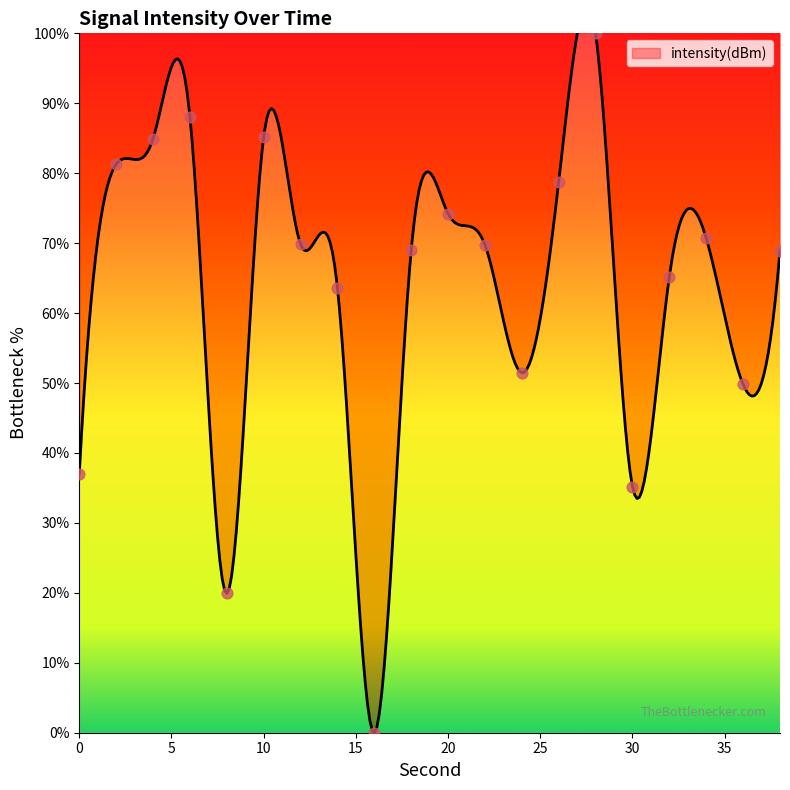

What is the ratio of the value at 38 to the value at 4?

0.8